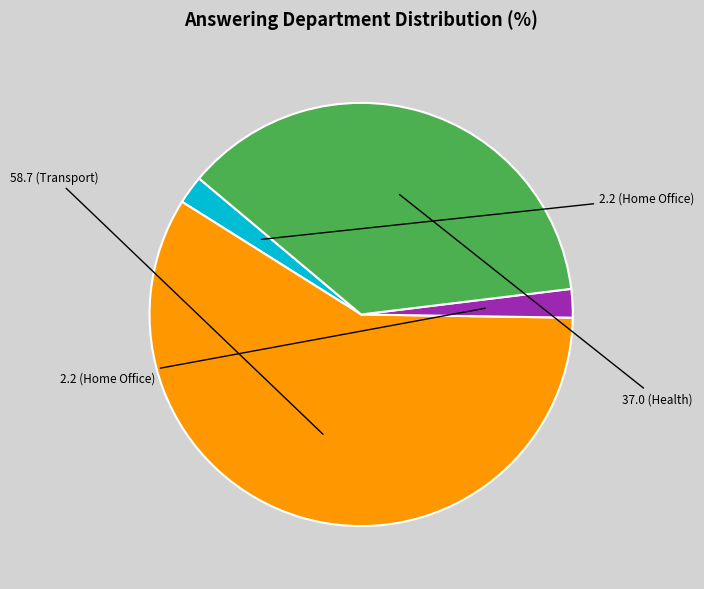

Is there any slice that represents more than half of the pie?

Yes